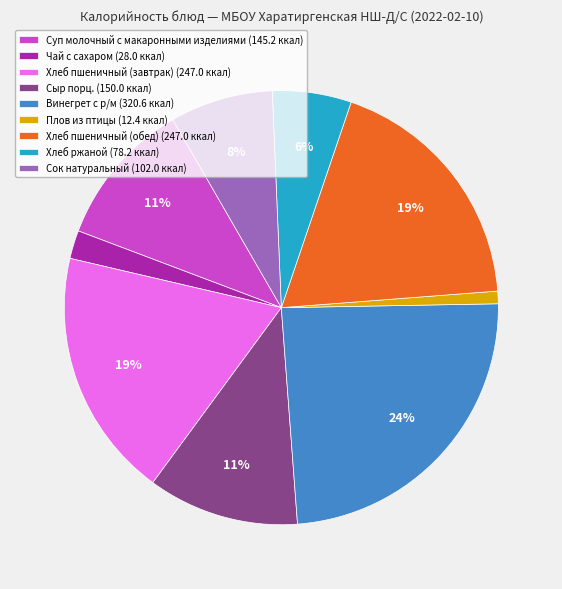

Do Хлеб пшеничный (обед) and Плов из птицы together represent more than half of the pie?

No